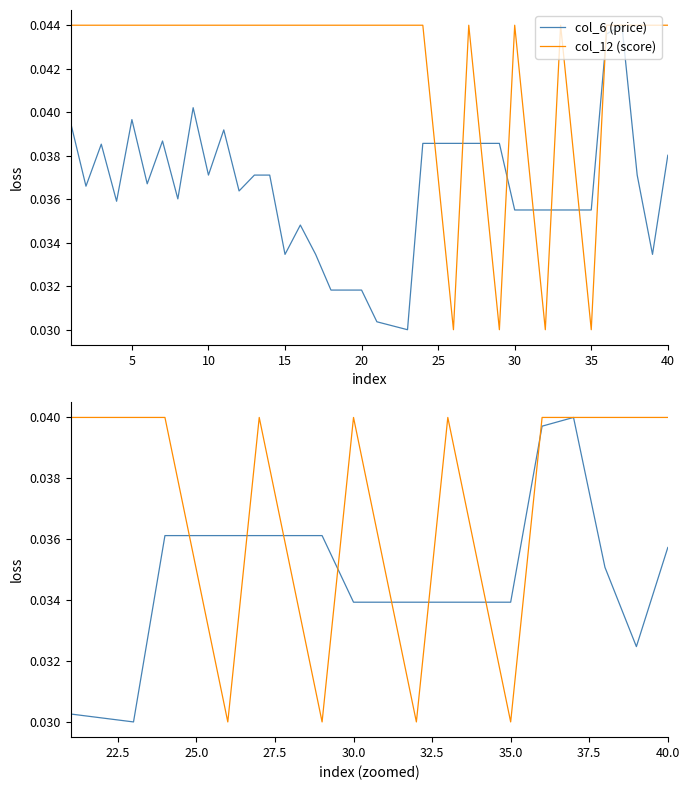

Is the value of col_12 (score) at 17 greater than the value of col_6 (price) at 0?

Yes